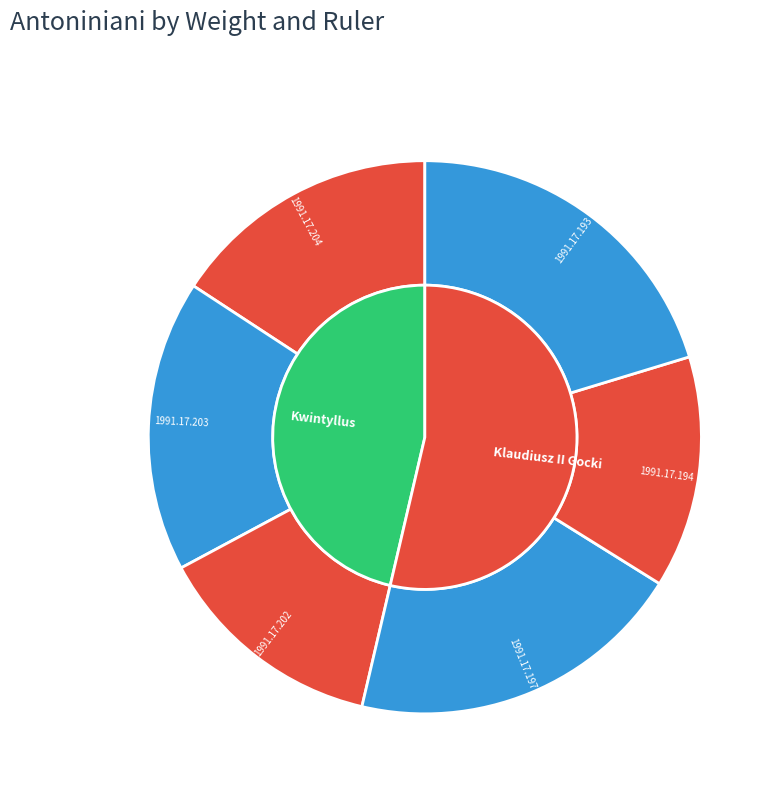

To the nearest percent, what is the difference between the largest and smallest slice percentages?

7%